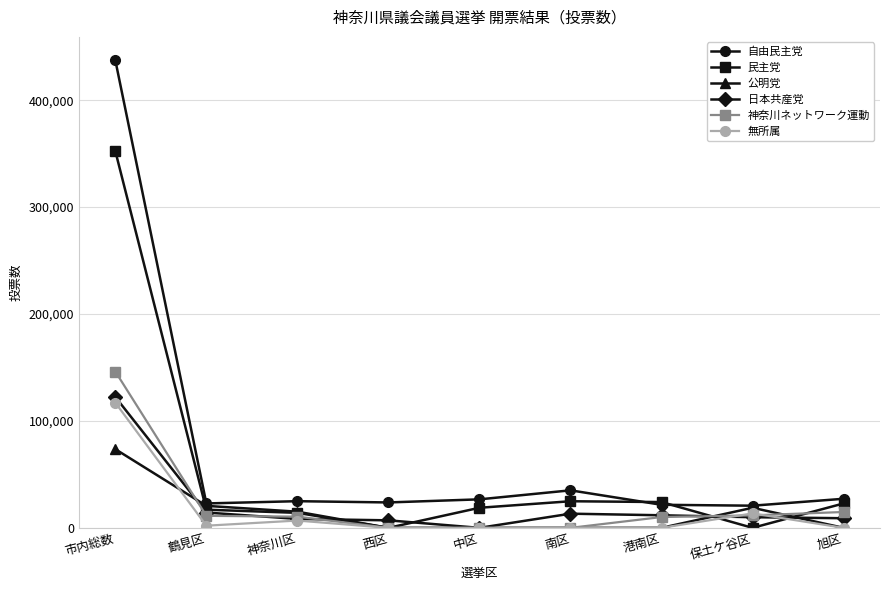

Which series has the widest spread of values?

自由民主党